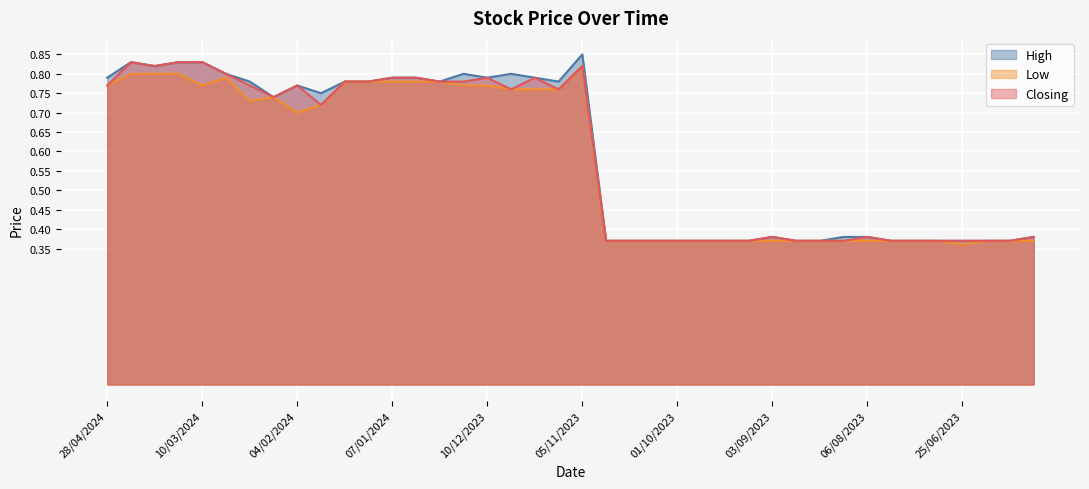

What is the difference between the maximum and minimum values in the High series?

0.5